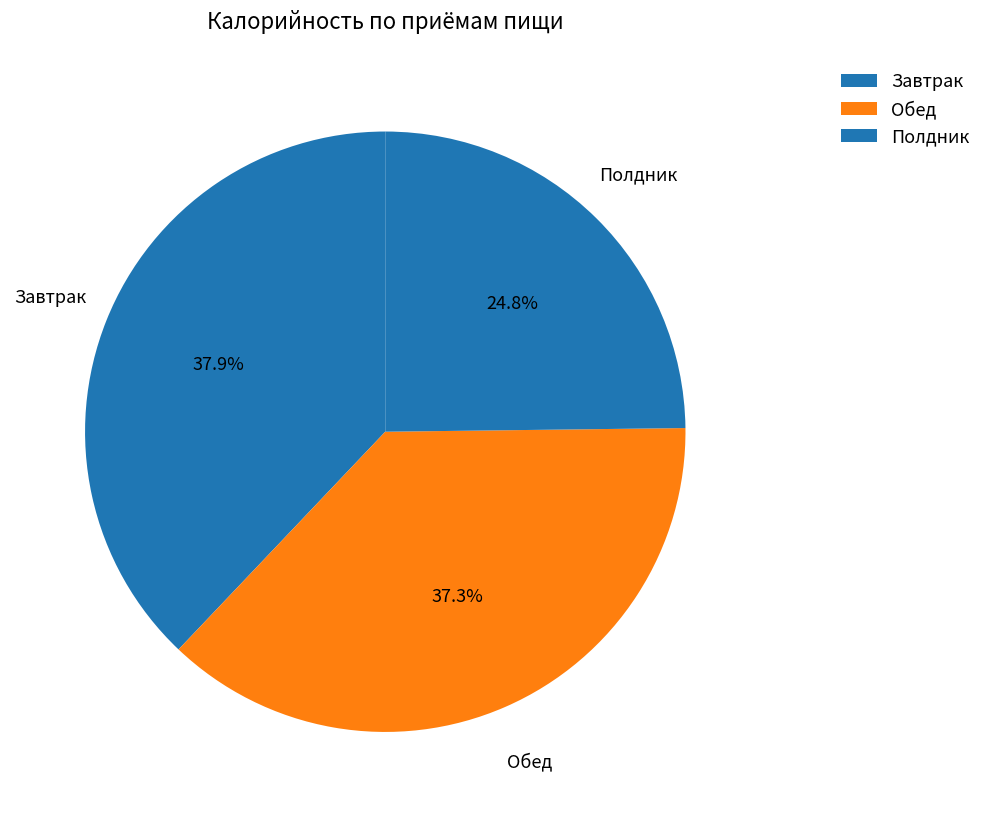

How many segments does this pie chart have?

3